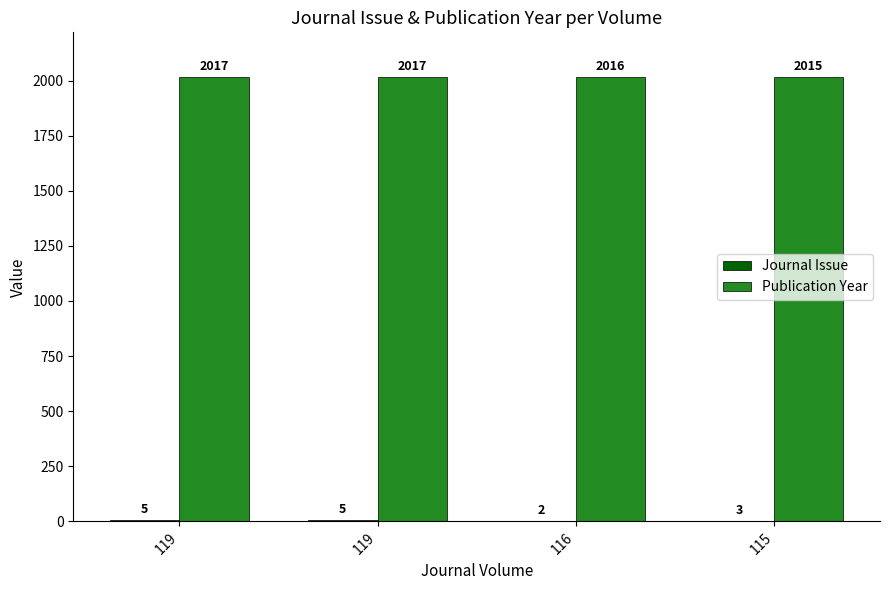

At how many categories does at least one series exceed 1182?

4